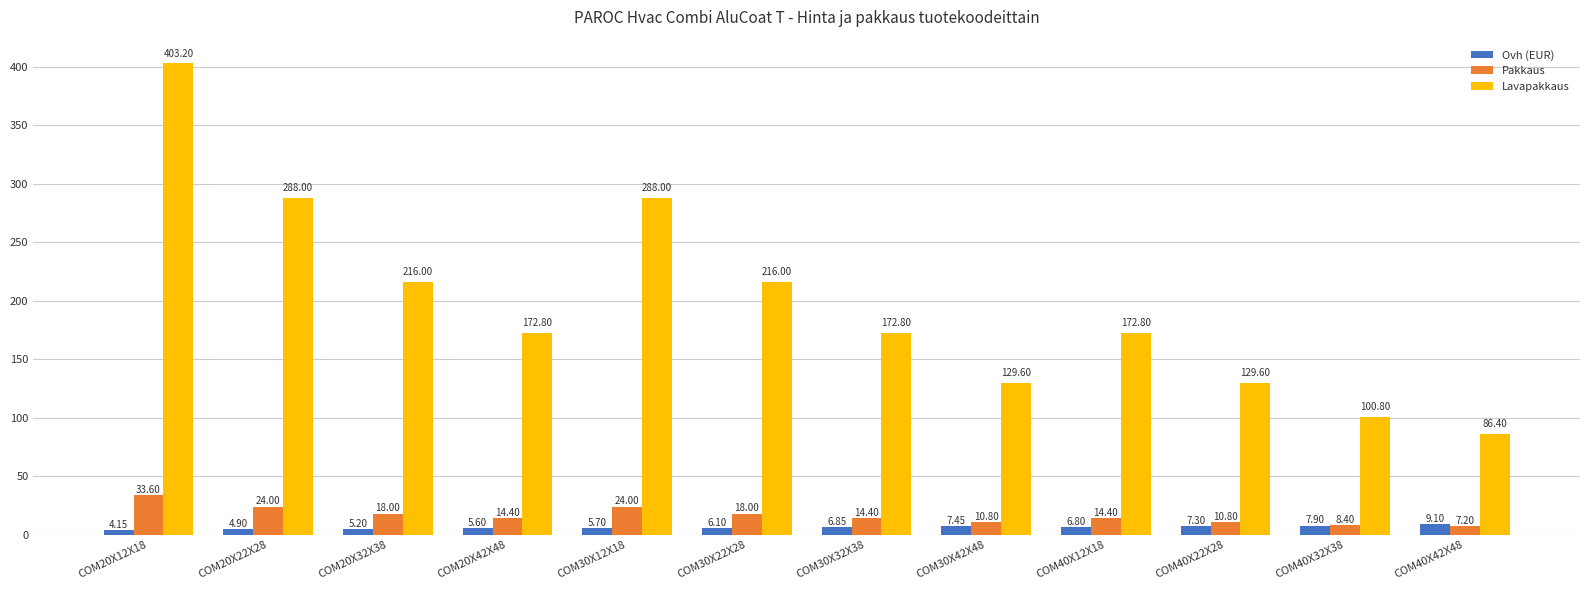

What is the value of the Lavapakkaus bar at the 2nd from the left?

288.0